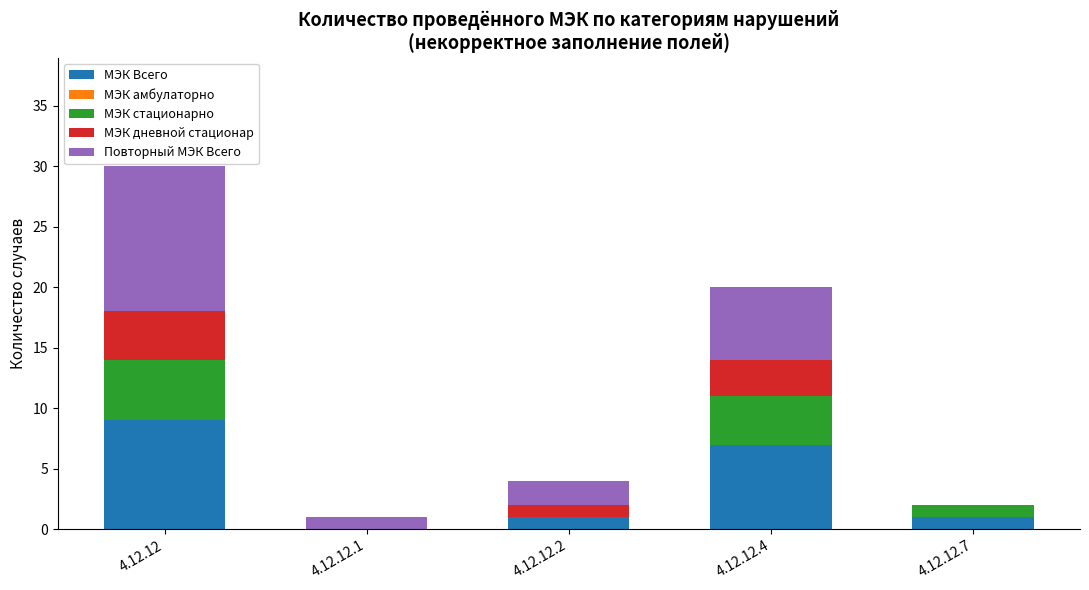

Reading left to right, list the values for the МЭК Всего series.

4.12.12=9	4.12.12.1=0	4.12.12.2=1	4.12.12.4=7	4.12.12.7=1